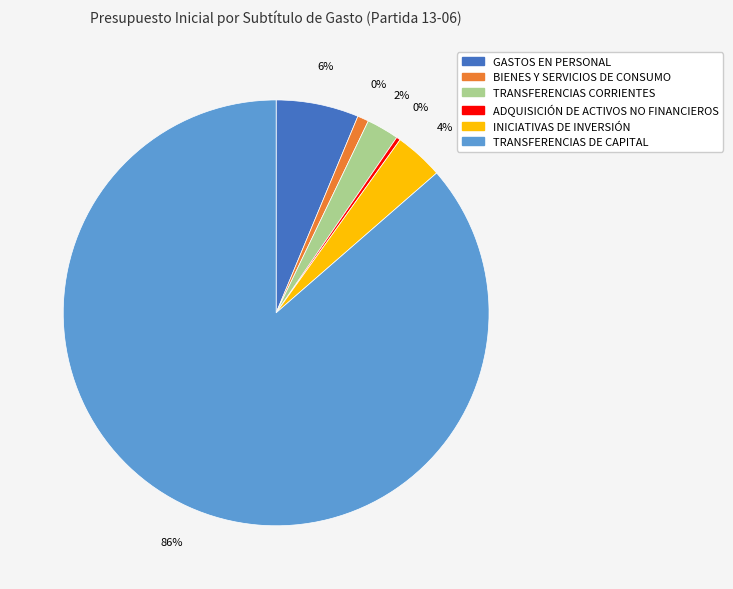

Which category accounts for the majority?

TRANSFERENCIAS DE CAPITAL